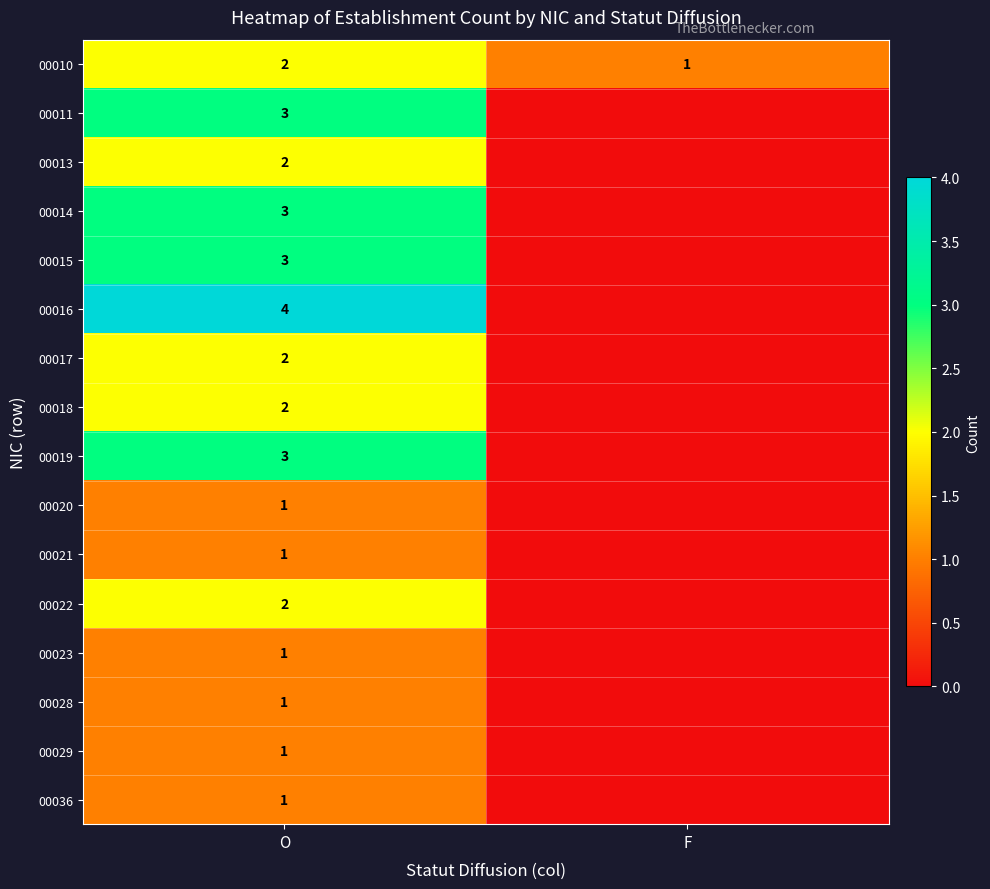

True or false: 00013 has a value of 4 at O.

False